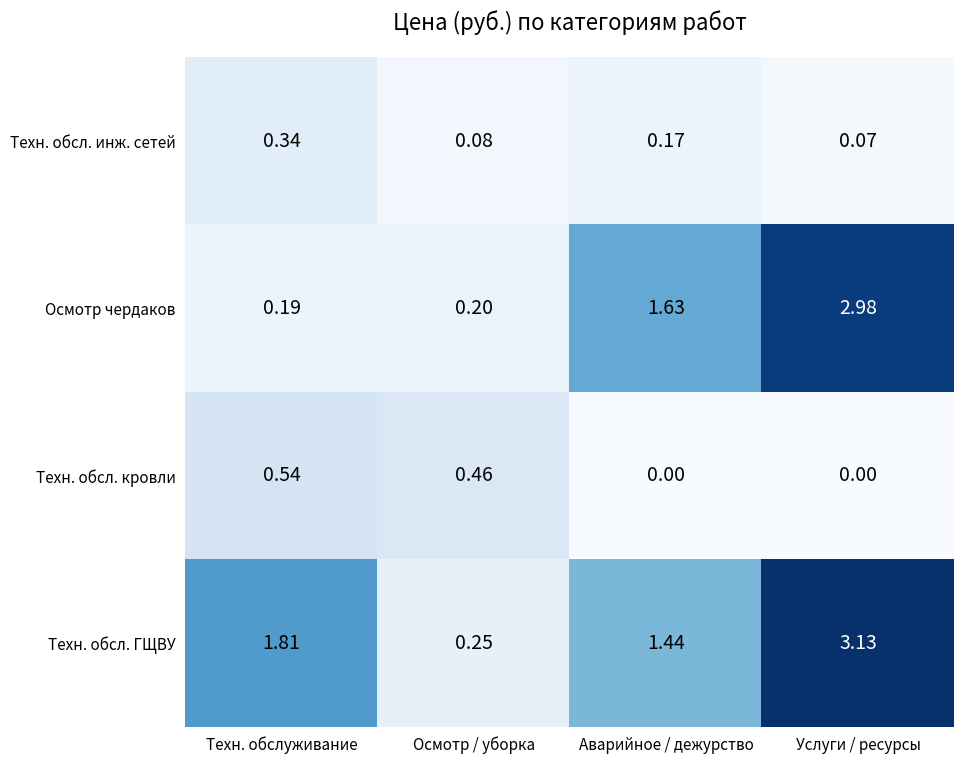

At Техн. обслуживание, list the series in order from largest to smallest.

Техн. обсл. ГЩВУ, Техн. обсл. кровли, Техн. обсл. инж. сетей, Осмотр чердаков